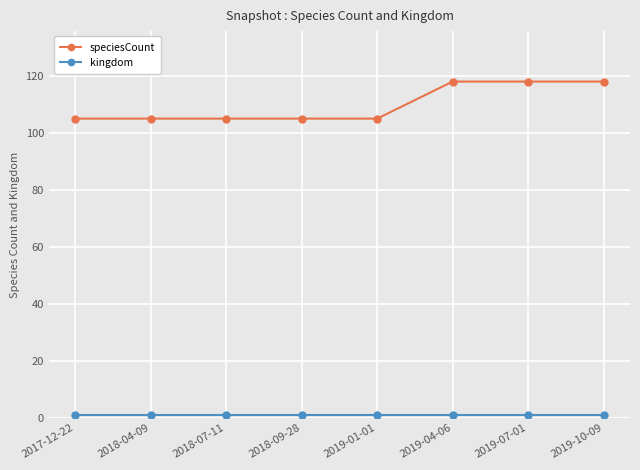

Is it true that speciesCount equals 105 at 2018-04-09?

True